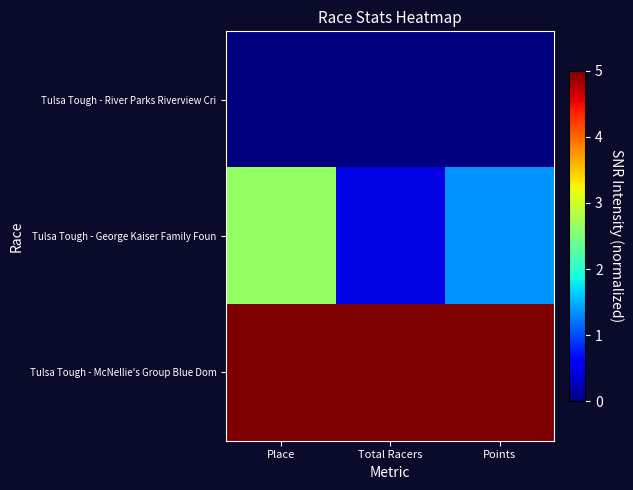

Which series has the largest total across all categories?

Tulsa Tough - McNellie's Group Blue Dom